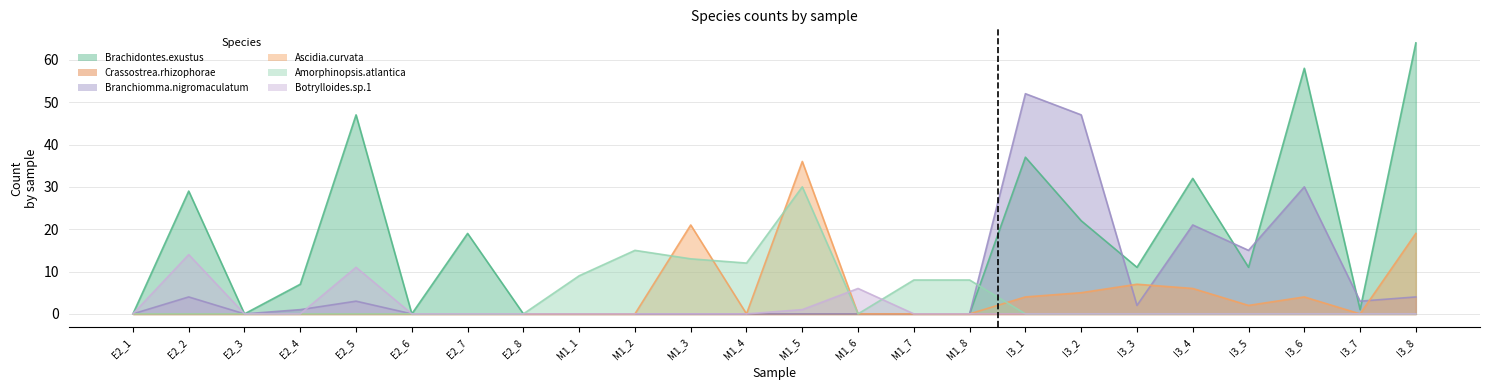

How many data points in Amorphinopsis.atlantica are above 0?

7